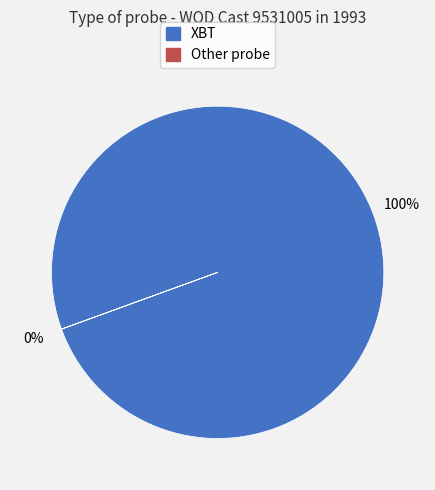

To the nearest percent, what is the average slice percentage?

50%